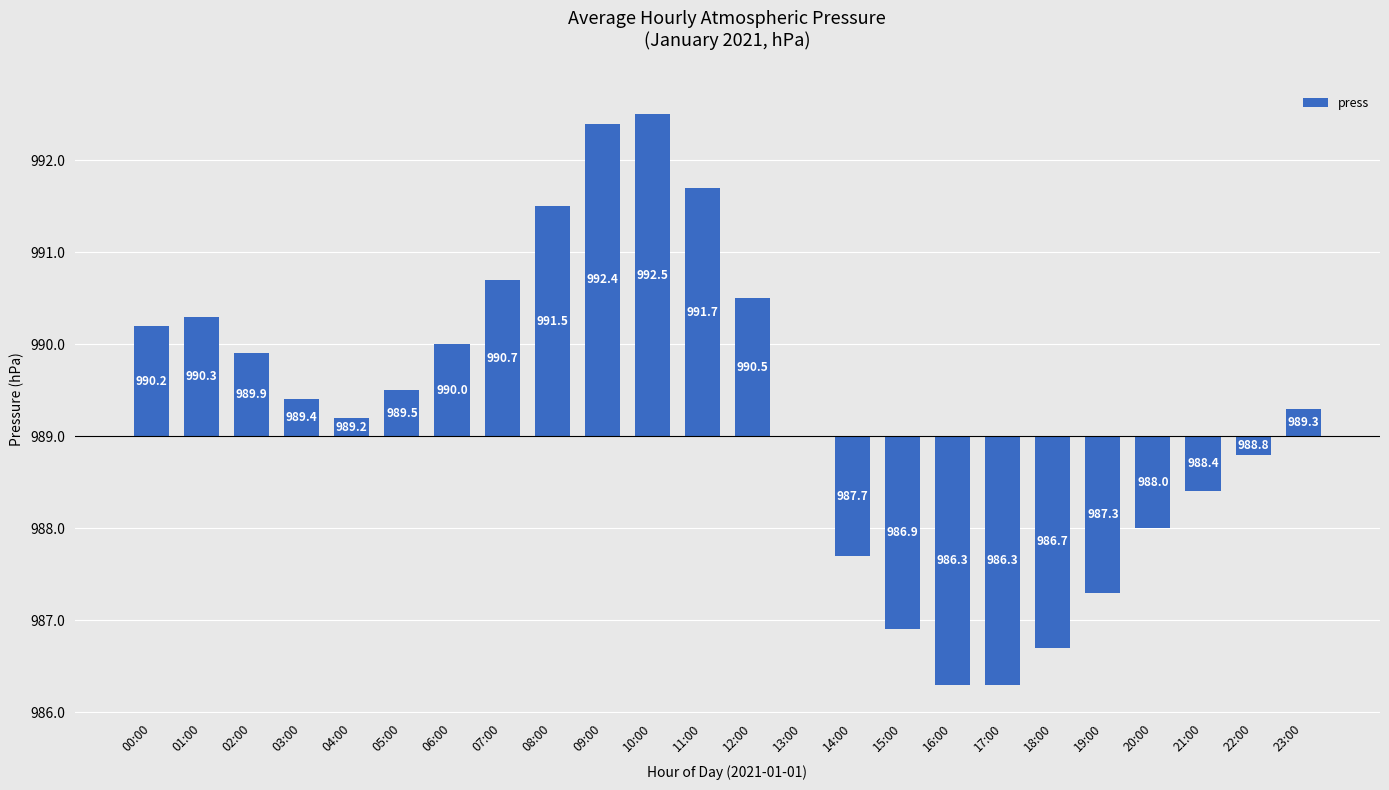

Is it true that the value at 22:00 is -0.2?

True